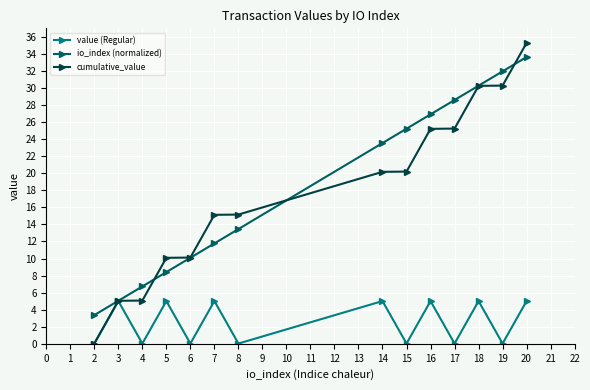

What is the greatest value displayed?

35.3